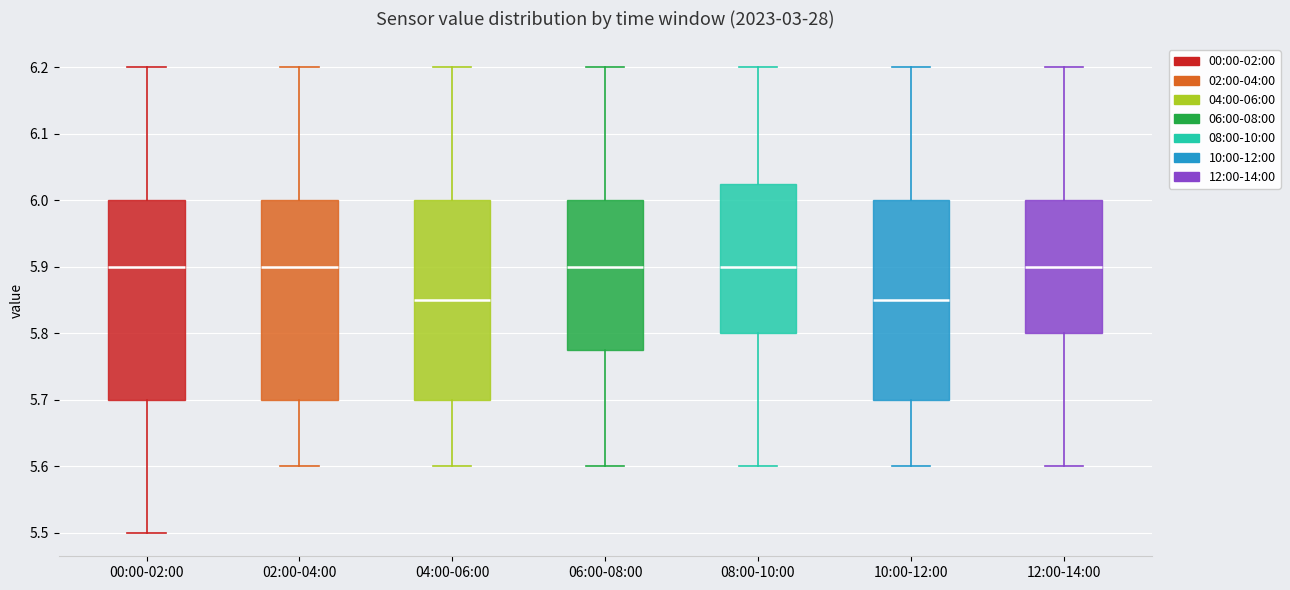

Reading left to right, read every box against the y-axis: the position of its median line, the range the box covers, and the ends of its whiskers. The values are not printed on the chart, so give them approximately, as read against the axis.

00:00-02:00: median 5.90, box 5.70 to 6.00, whiskers 5.50 to 6.20
02:00-04:00: median 5.90, box 5.70 to 6.00, whiskers 5.60 to 6.20
04:00-06:00: median 5.85, box 5.70 to 6.00, whiskers 5.60 to 6.20
06:00-08:00: median 5.90, box 5.78 to 6.00, whiskers 5.60 to 6.20
08:00-10:00: median 5.90, box 5.80 to 6.03, whiskers 5.60 to 6.20
10:00-12:00: median 5.85, box 5.70 to 6.00, whiskers 5.60 to 6.20
12:00-14:00: median 5.90, box 5.80 to 6.00, whiskers 5.60 to 6.20